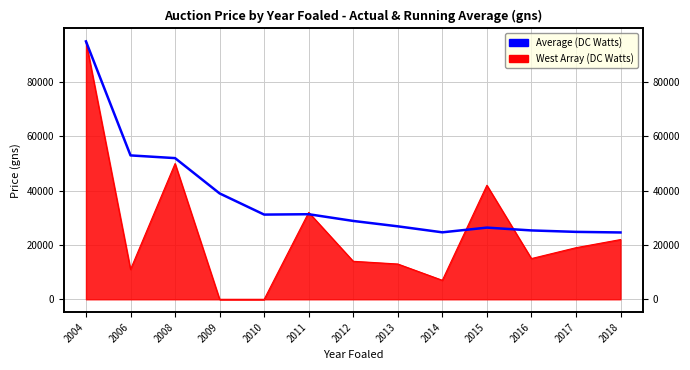

What is the value of the 3rd point from the left?

52000.0